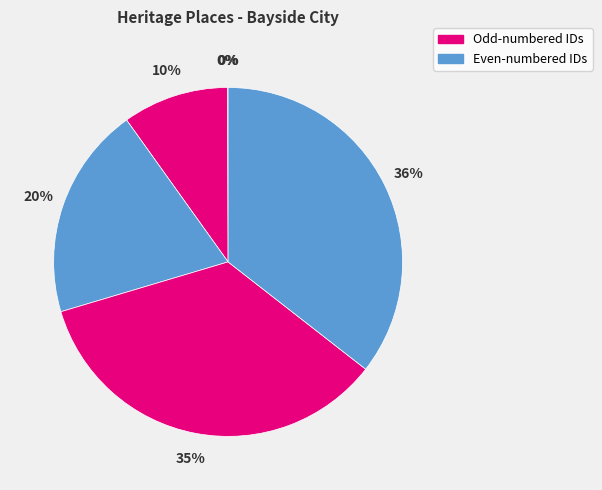

Count the number of slices in the pie.

6